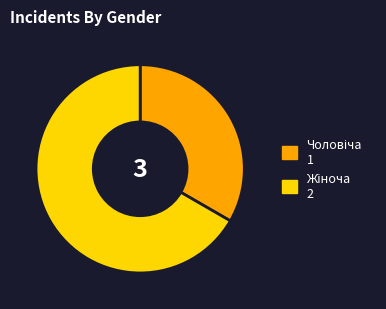

Is there any slice that represents more than half of the pie?

Yes